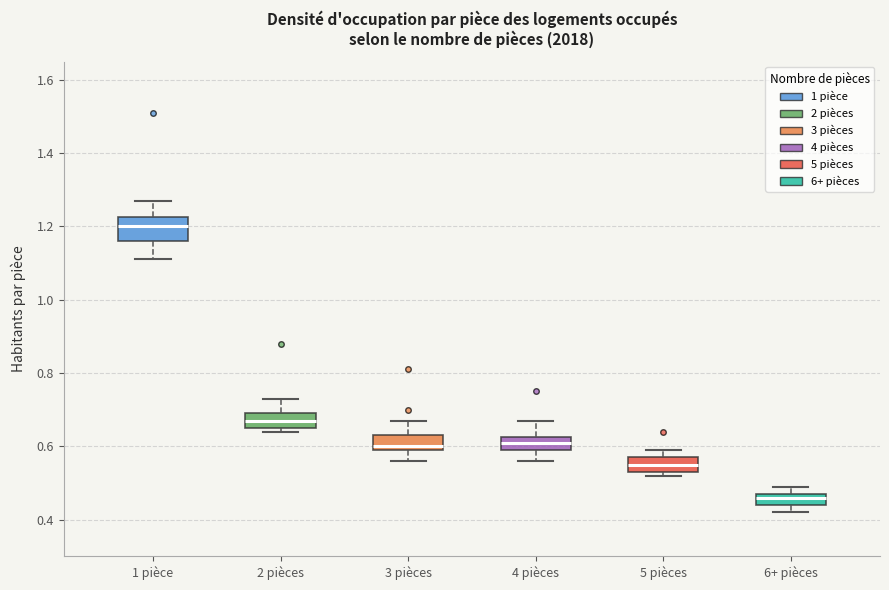

Which box's median line is the lowest?

6+ pièces